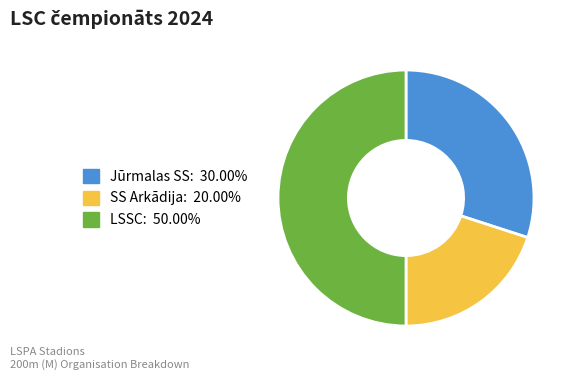

Which slice is the largest?

LSSC